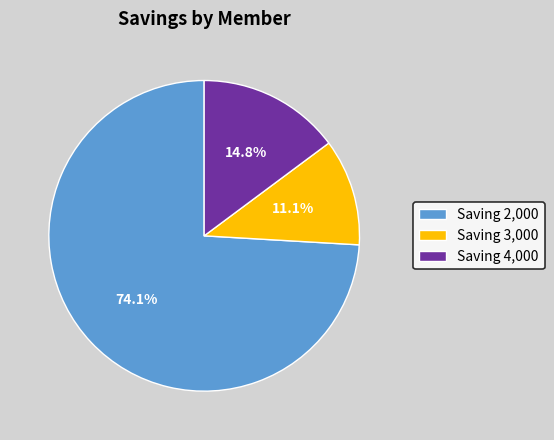

Rank the categories by value from highest to lowest.

Saving 2,000, Saving 4,000, Saving 3,000